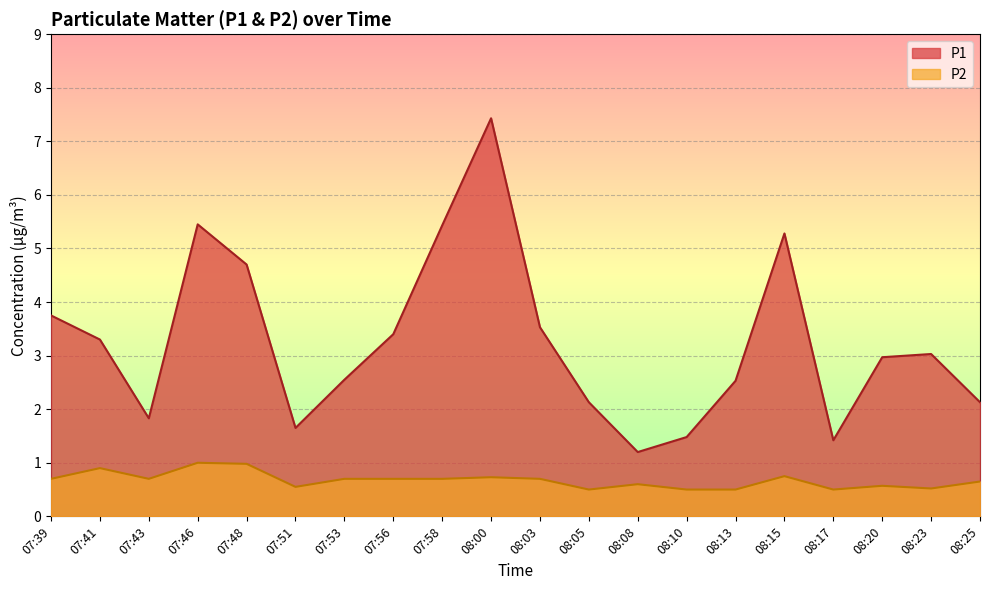

In P2, how many points are higher than both neighbors (excluding endpoints)?

6